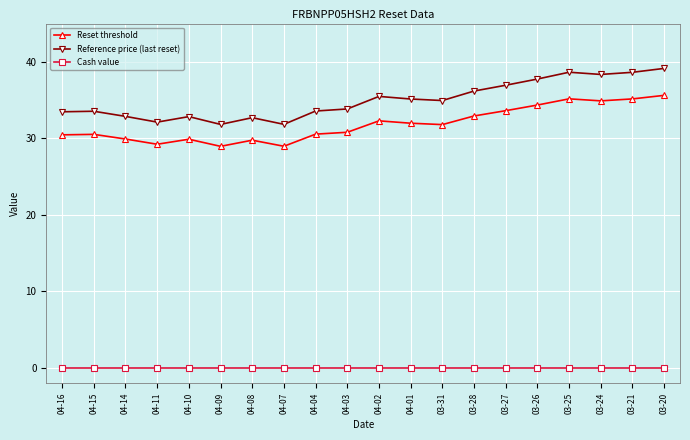

The Cash value series shows 0.0 at 04-02. True or false?

True